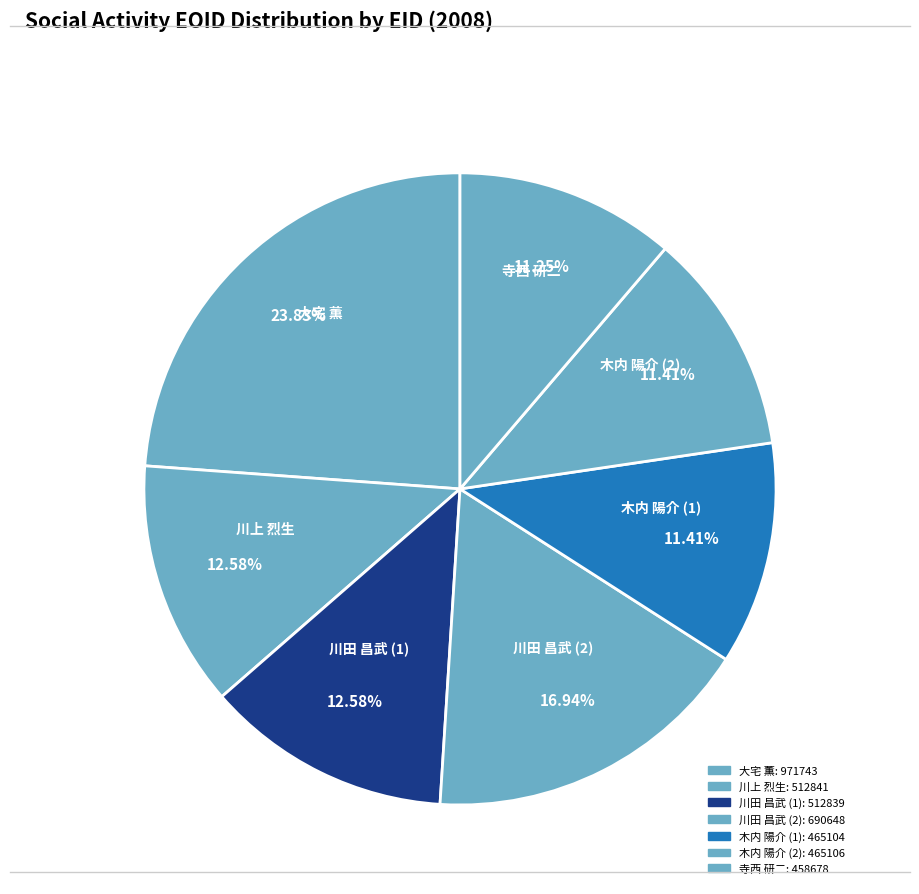

Do 川上 烈生 and 大宅 薫 together represent more than half of the pie?

No